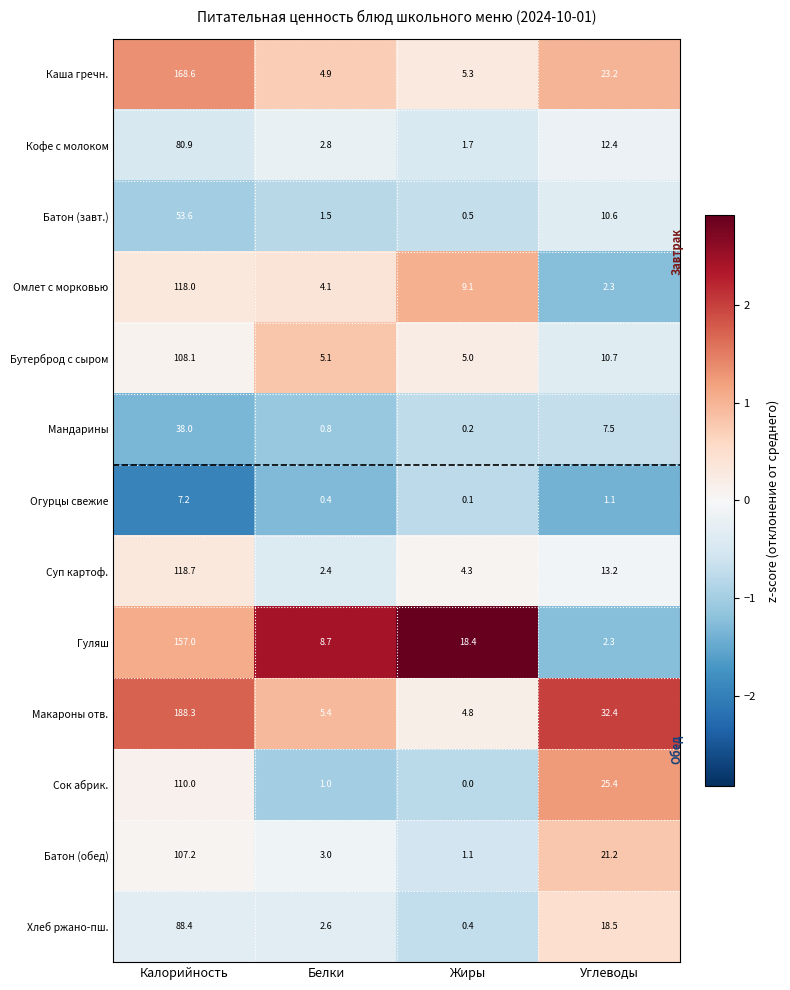

List the labels in order of Огурцы свежие value, largest first.

Калорийность, Углеводы, Белки, Жиры